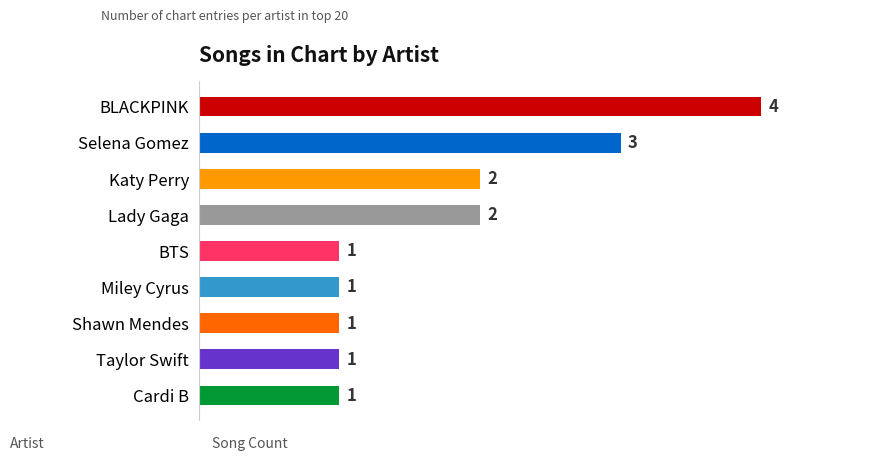

How many values are between 1 and 2?

7